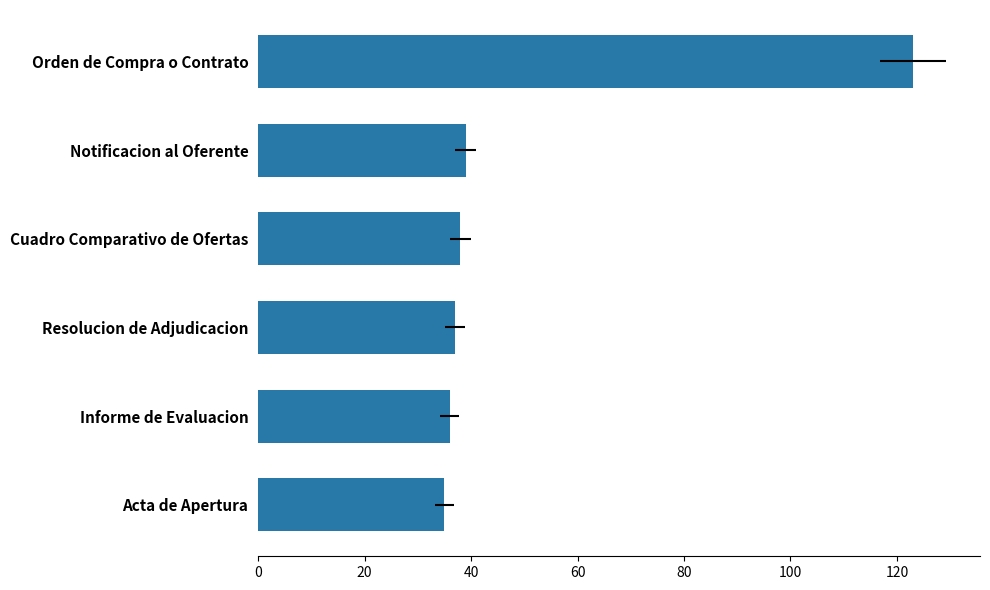

How many data points does each series have?

6